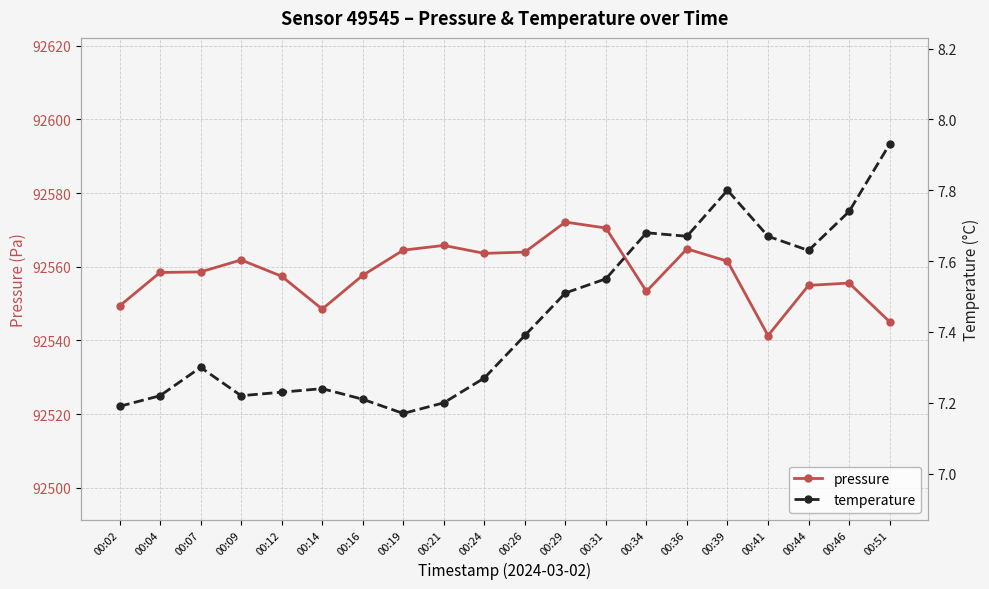

Which has a higher value, 00:24 or 00:21?

00:21